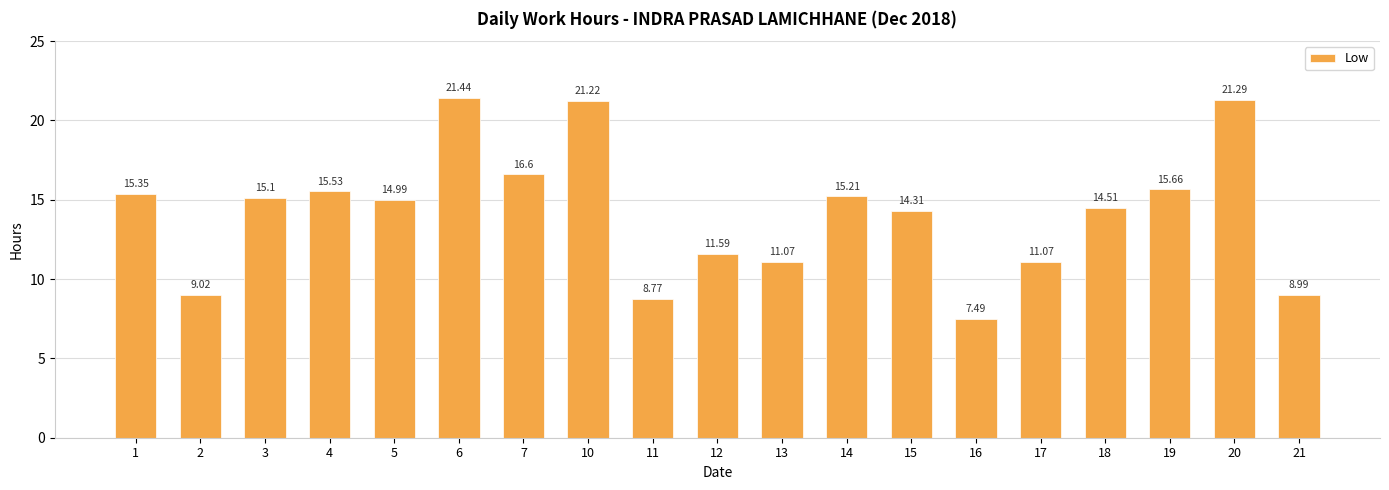

Does the chart contain stacked bars?

No